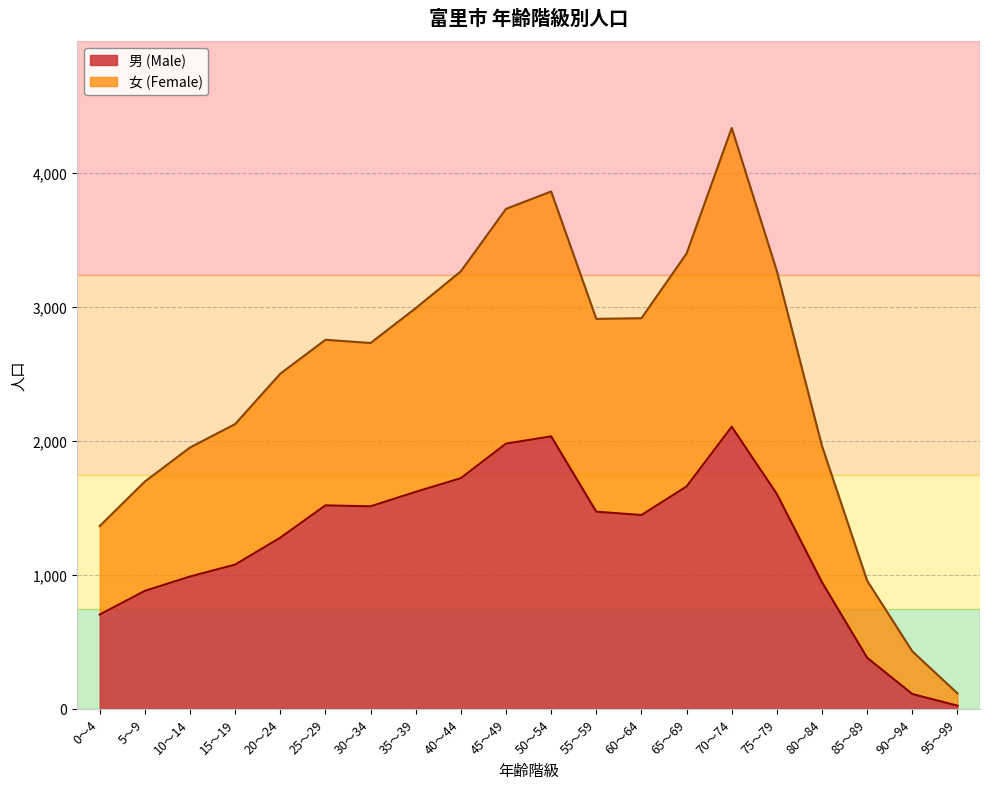

The value of 男 (Male) at 30～34 is 1512. True or false?

True